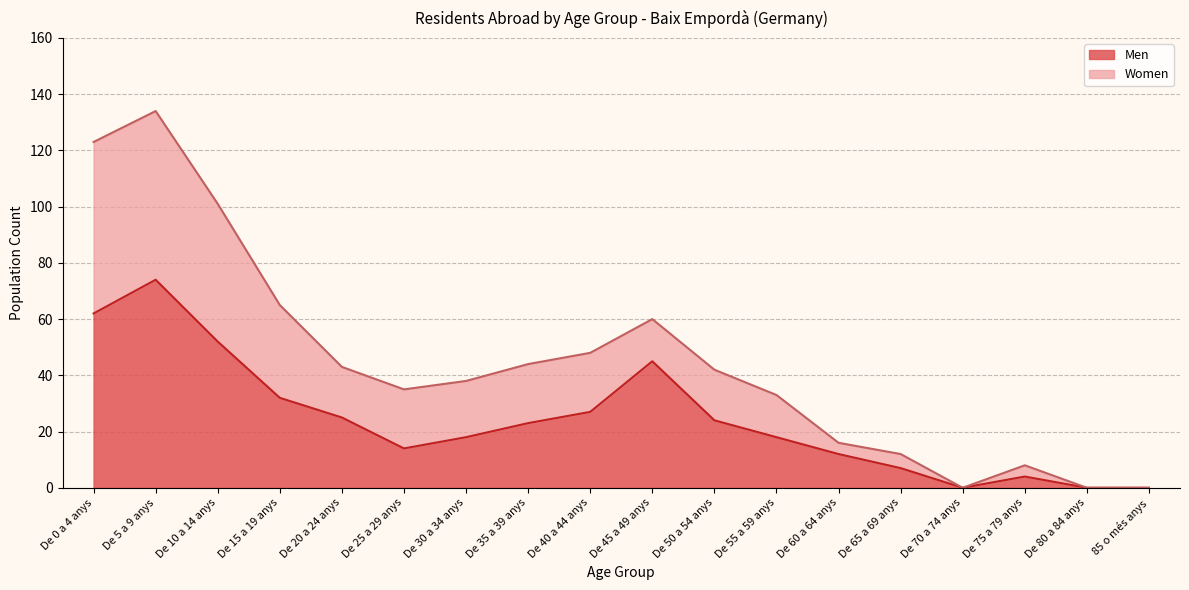

Reading left to right, extract all data points from this chart.

Men: De 0 a 4 anys=62	De 5 a 9 anys=74	De 10 a 14 anys=52	De 15 a 19 anys=32	De 20 a 24 anys=25	De 25 a 29 anys=14	De 30 a 34 anys=18	De 35 a 39 anys=23	De 40 a 44 anys=27	De 45 a 49 anys=45	De 50 a 54 anys=24	De 55 a 59 anys=18	De 60 a 64 anys=12	De 65 a 69 anys=7	De 70 a 74 anys=0	De 75 a 79 anys=4	De 80 a 84 anys=0	85 o més anys=0
Women: De 0 a 4 anys=123	De 5 a 9 anys=134	De 10 a 14 anys=101	De 15 a 19 anys=65	De 20 a 24 anys=43	De 25 a 29 anys=35	De 30 a 34 anys=38	De 35 a 39 anys=44	De 40 a 44 anys=48	De 45 a 49 anys=60	De 50 a 54 anys=42	De 55 a 59 anys=33	De 60 a 64 anys=16	De 65 a 69 anys=12	De 70 a 74 anys=0	De 75 a 79 anys=8	De 80 a 84 anys=0	85 o més anys=0